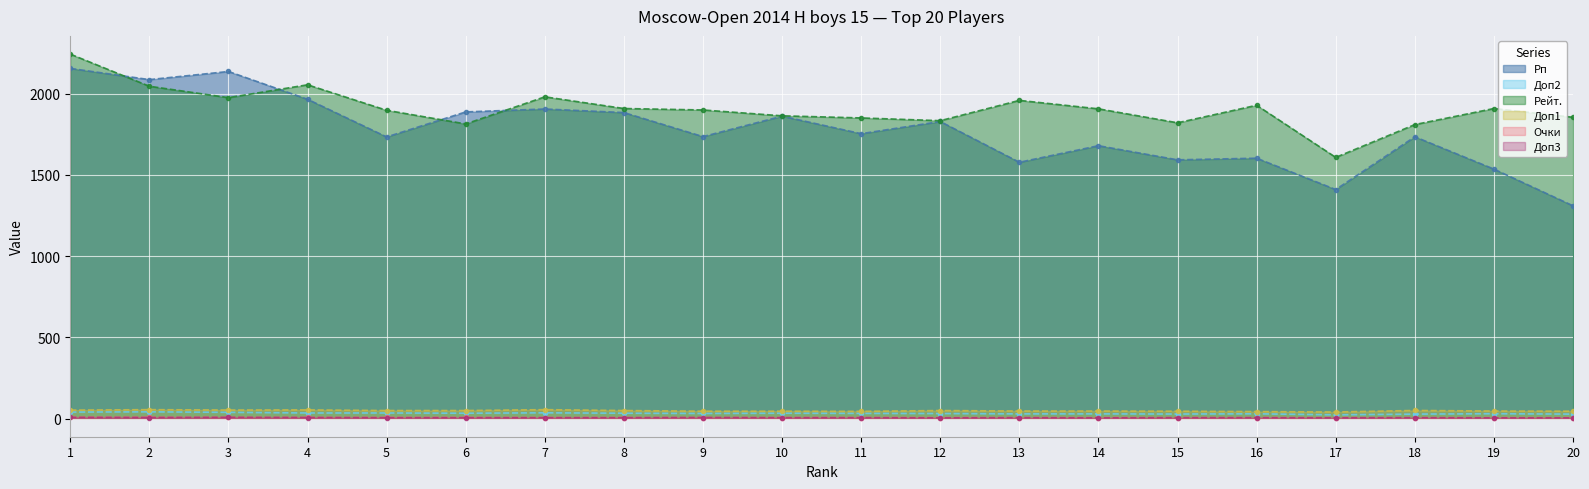

How many data points in Доп1 are above 49?

6